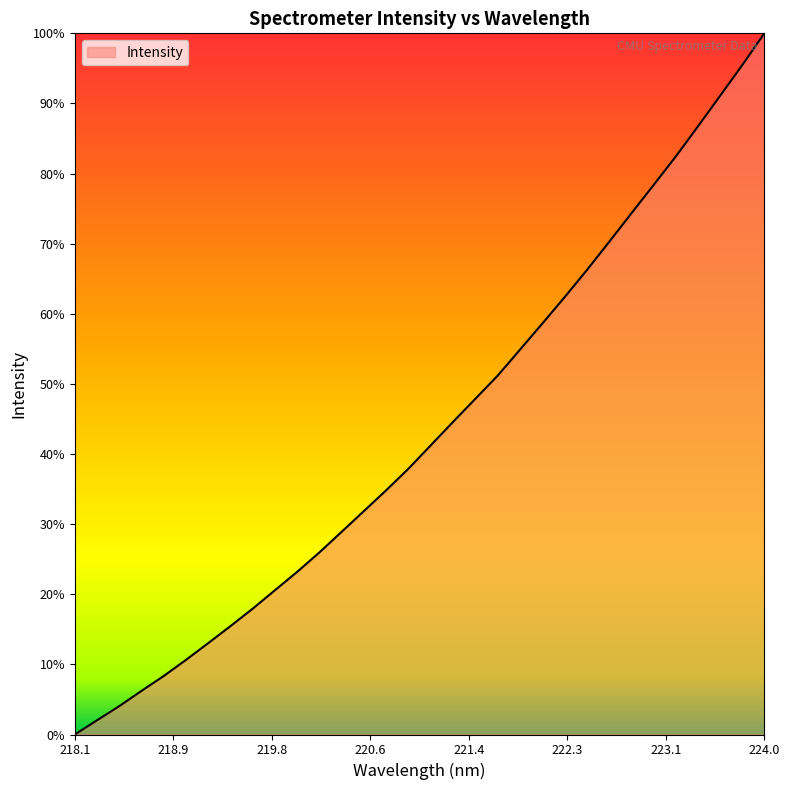

Does the chart have visible grid lines?

No